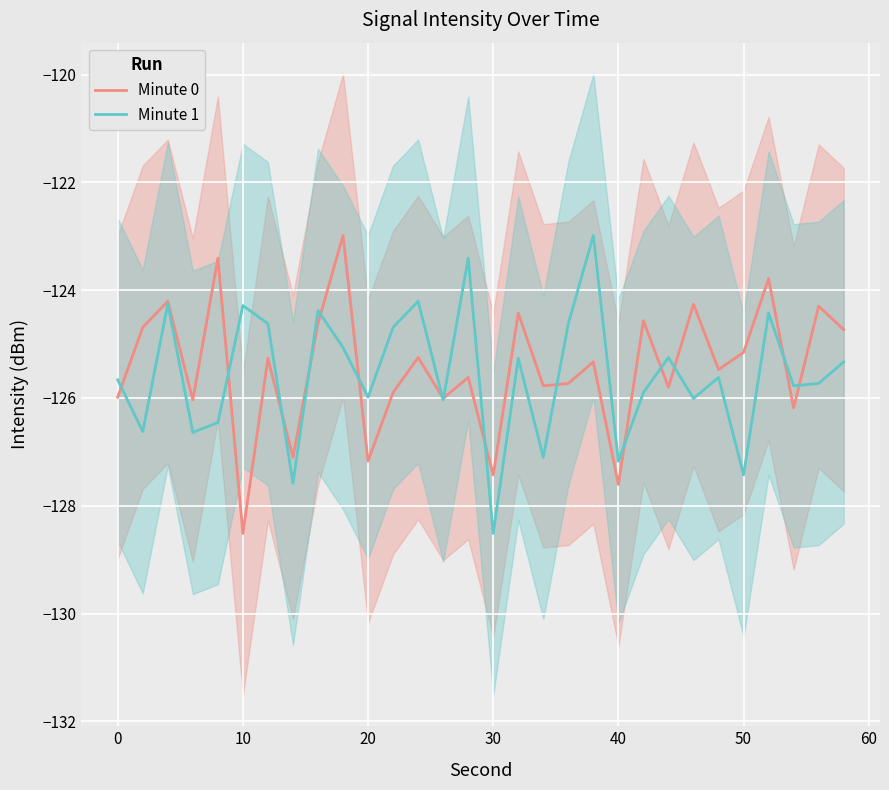

The value of Minute 1 at 10 is -124.3. True or false?

True